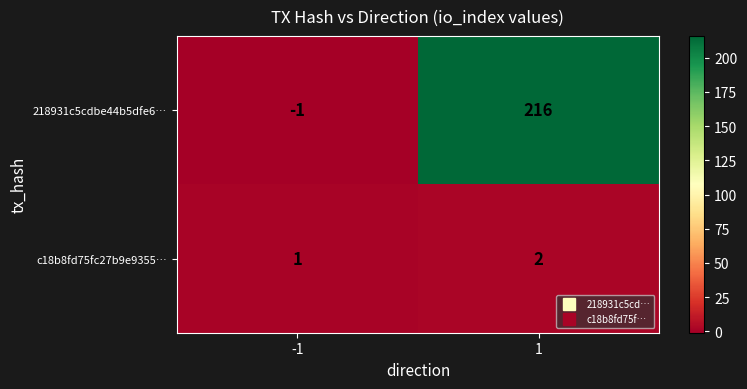

What is the sum of all c18b8fd75fc27b9e9355… values?

3